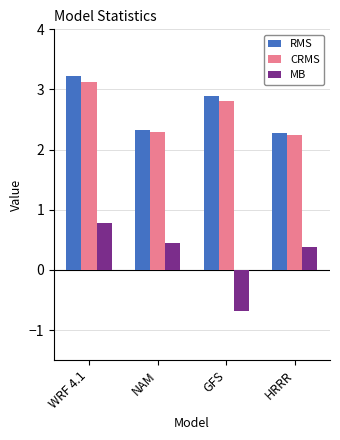

The value of MB at HRRR is 0.4. True or false?

True